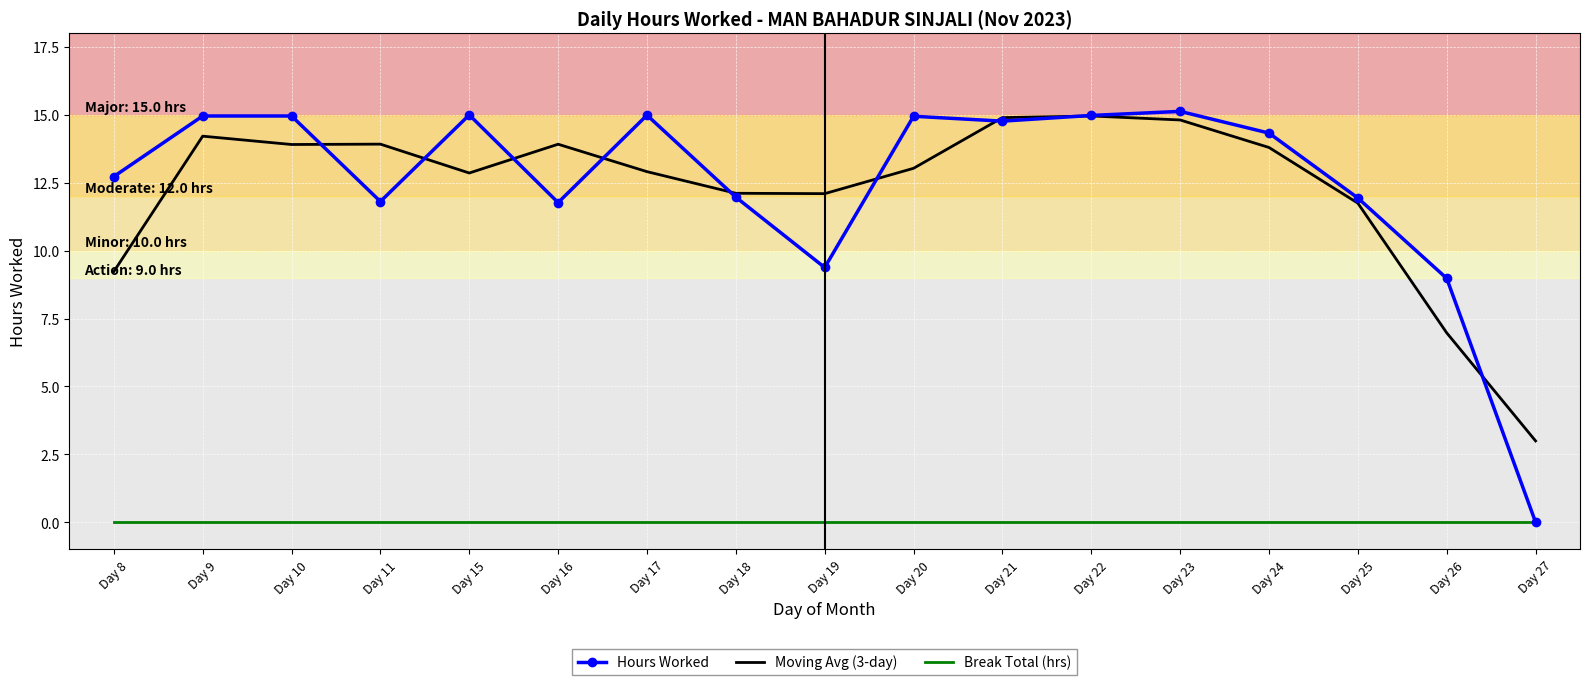

True or false: Break Total (hrs) and Moving Avg (3-day) cross at least once.

False